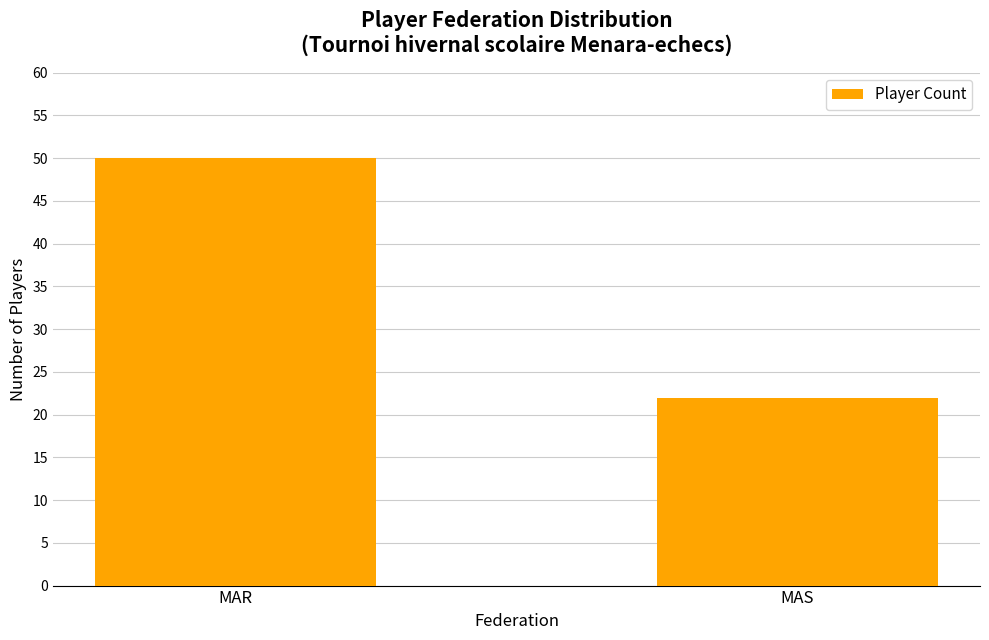

List the labels in order of value, largest first.

MAR, MAS